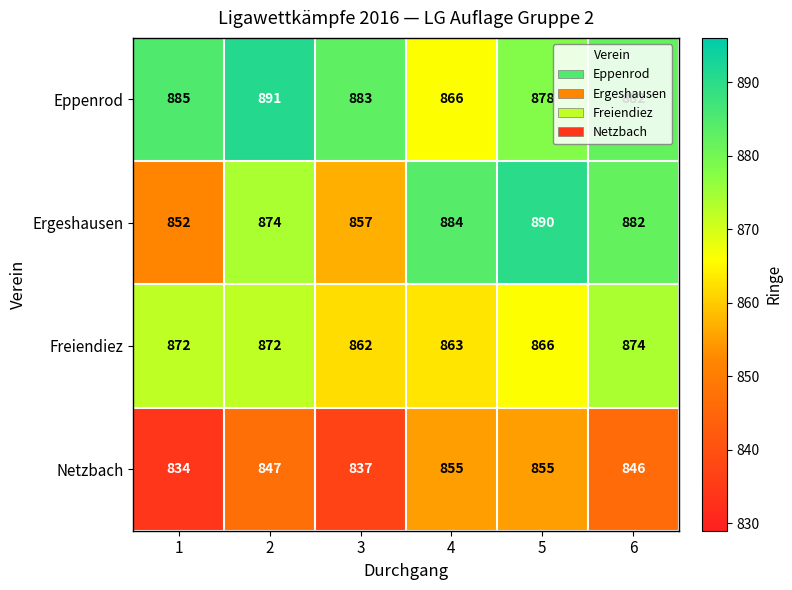

At which label is Eppenrod closest to 878?

5